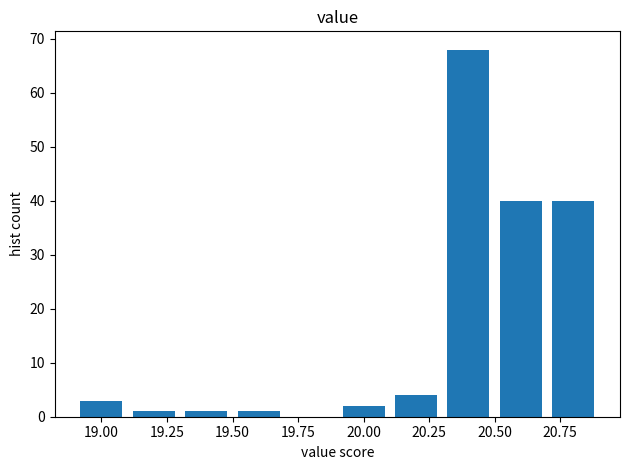

Reading left to right, transcribe this chart: for each bar, give the range it covers on the x-axis and its height. The values are not printed on the chart, so give them approximately, as read against the axis.

18.9 to 19.1: 3
19.1 to 19.3: 1
19.3 to 19.5: 1
19.5 to 19.7: 1
19.7 to 19.9: 0
19.9 to 20.1: 2
20.1 to 20.3: 4
20.3 to 20.5: 68
20.5 to 20.7: 40
20.7 to 20.9: 40